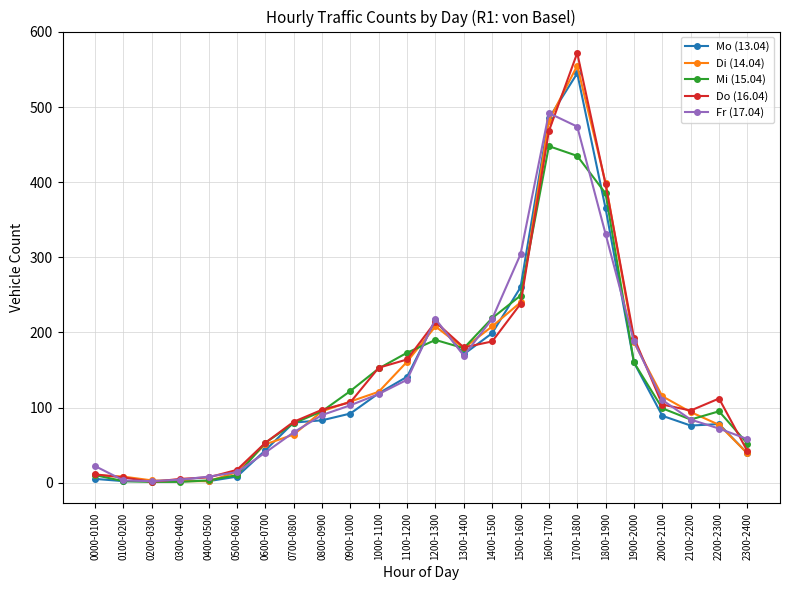

What is the label of the 14th point from the right?

1000-1100